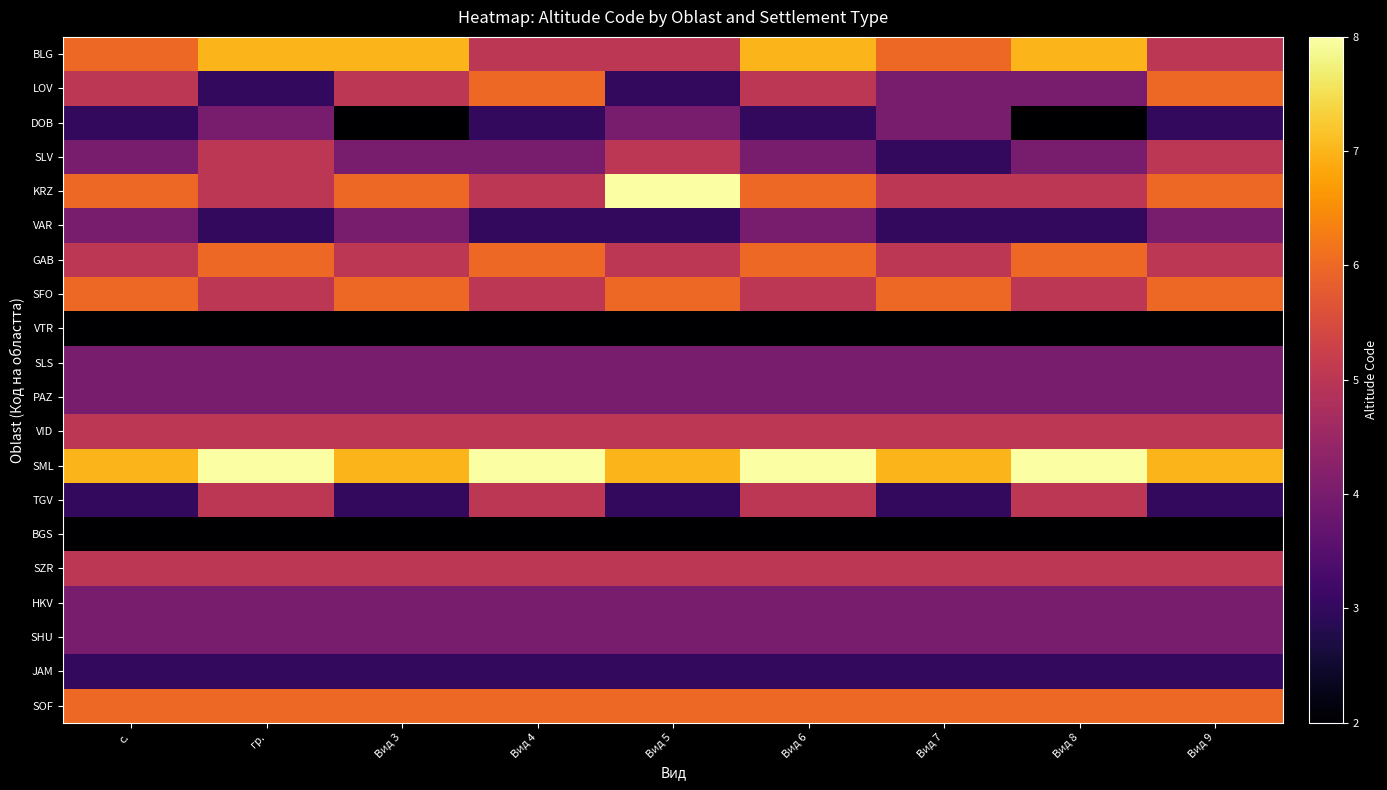

Rank the series by their maximum value, from highest to lowest.

KRZ, SML, BLG, LOV, GAB, SFO, SOF, SLV, VID, TGV, SZR, DOB, VAR, SLS, PAZ, HKV, SHU, JAM, VTR, BGS